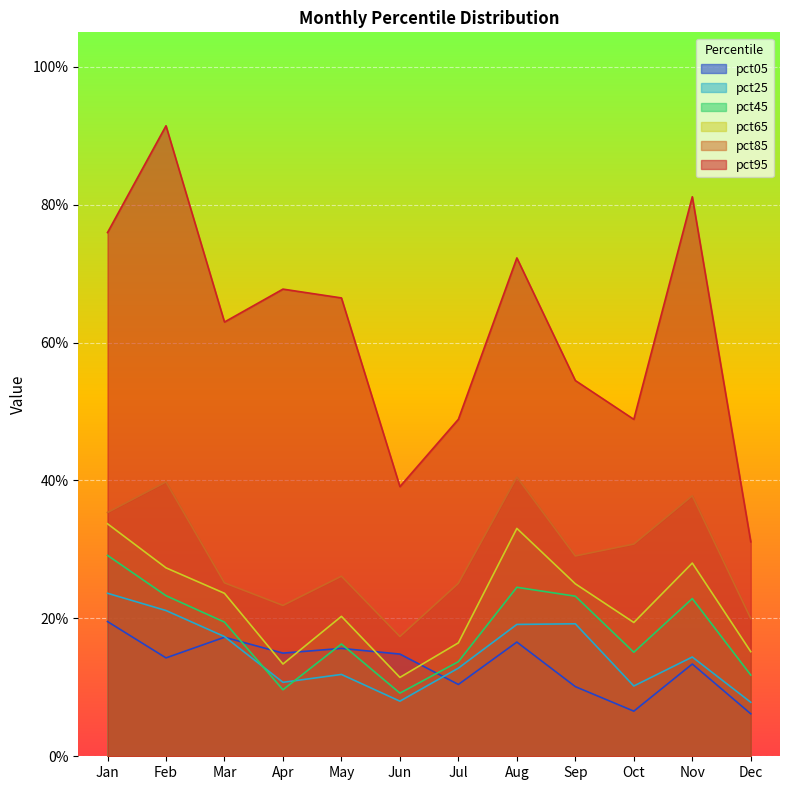

The pct95 series shows 0.5 at Jul. True or false?

True